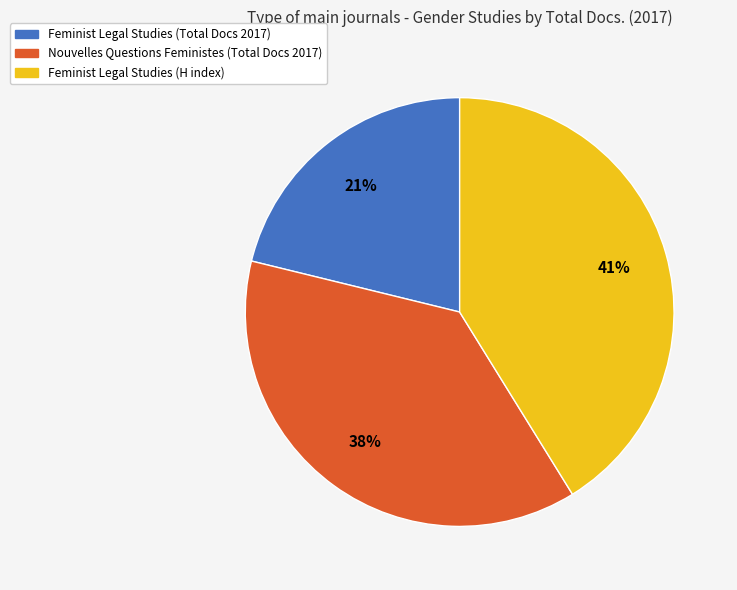

Which category has the biggest portion of the pie?

Feminist Legal Studies (H index)